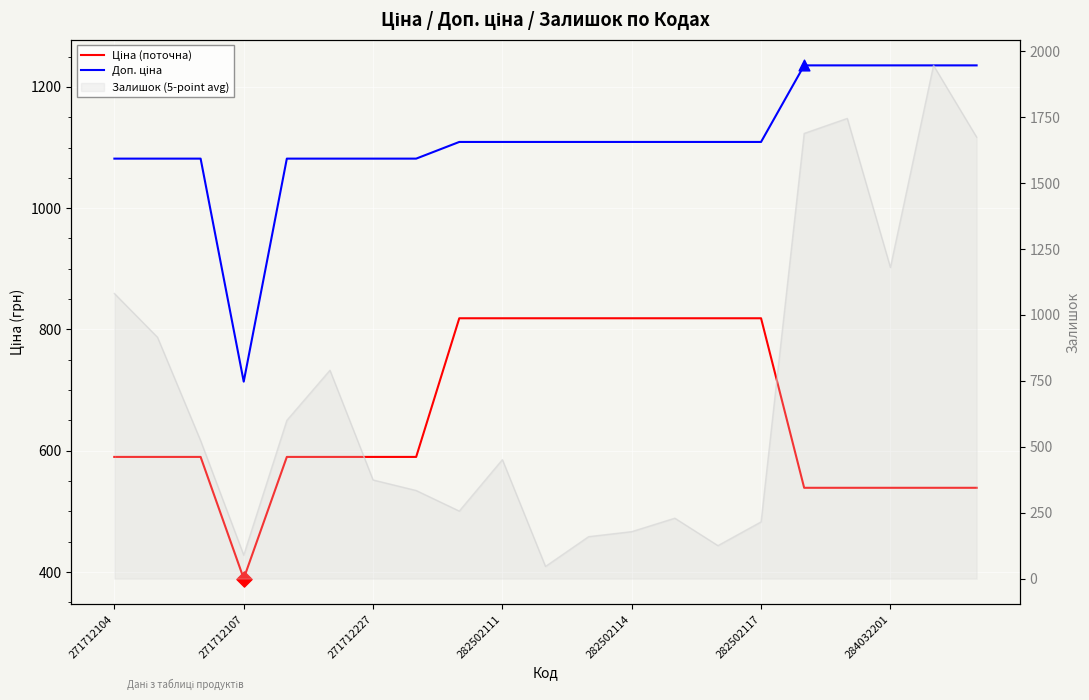

Which series contains the highest Y value?

Доп. ціна